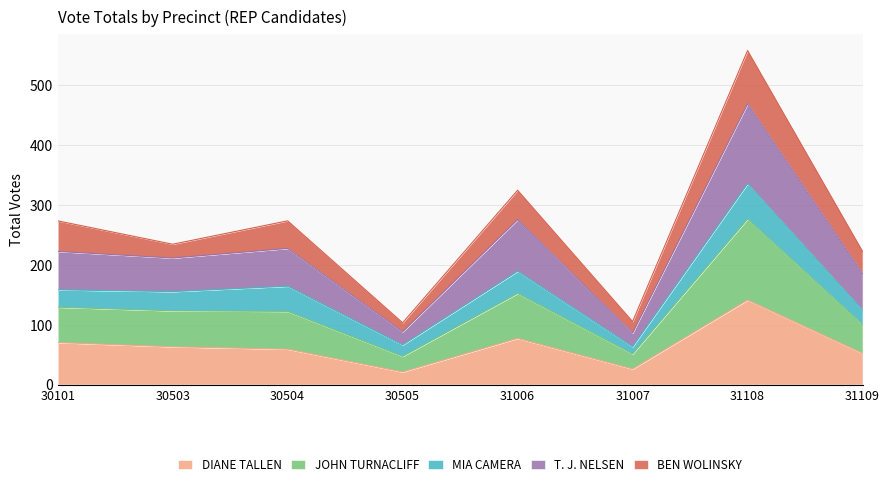

True or false: DIANE TALLEN has a value of 20 at 30503.

False